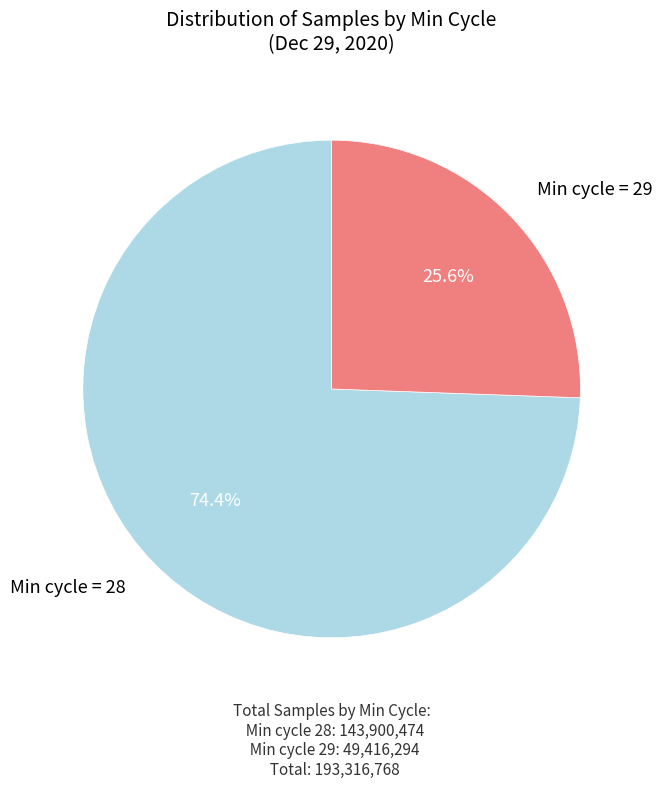

What percentage is NOT represented by Min cycle = 28?

25.6%